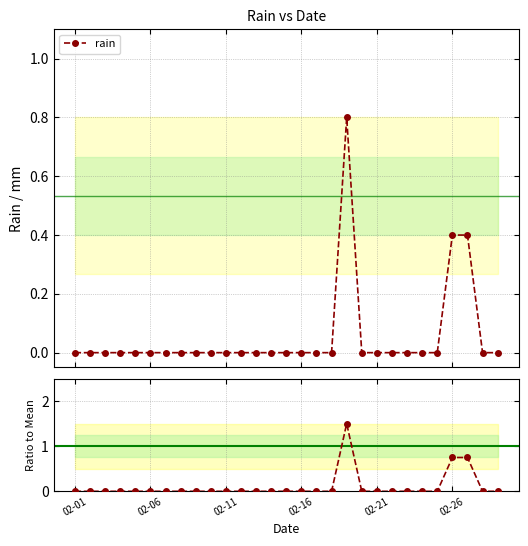

True or false: rain ratio has more than 0 points higher than both neighbors.

True